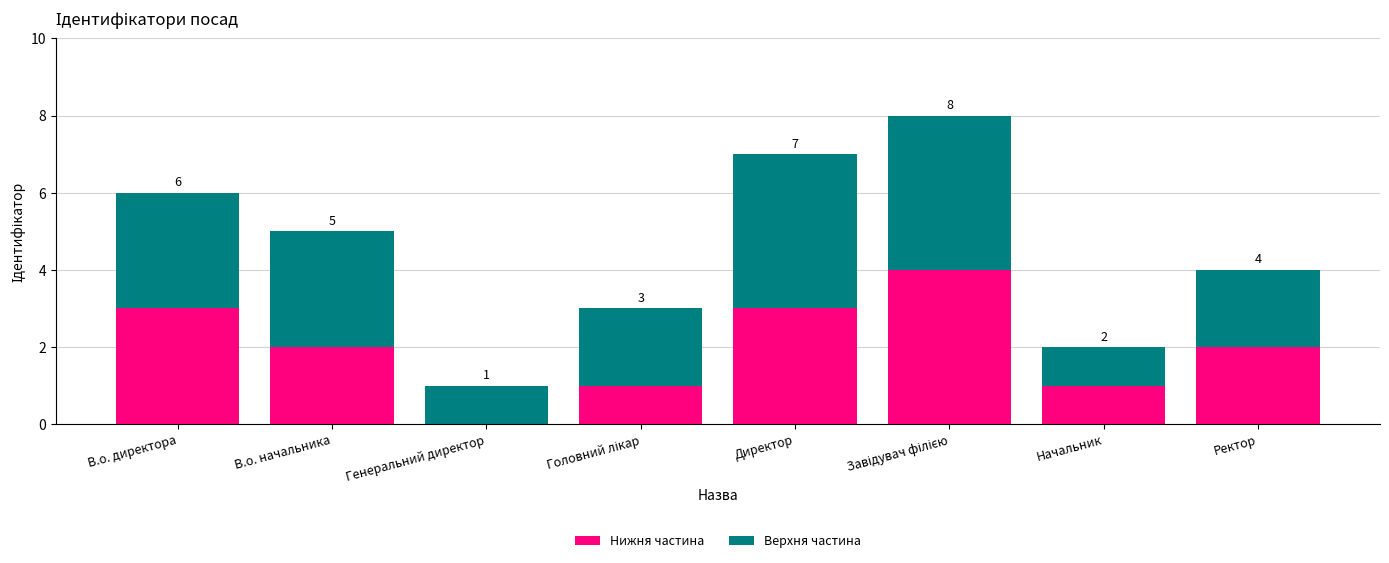

What is the total value across all series at В.о. начальника?

5